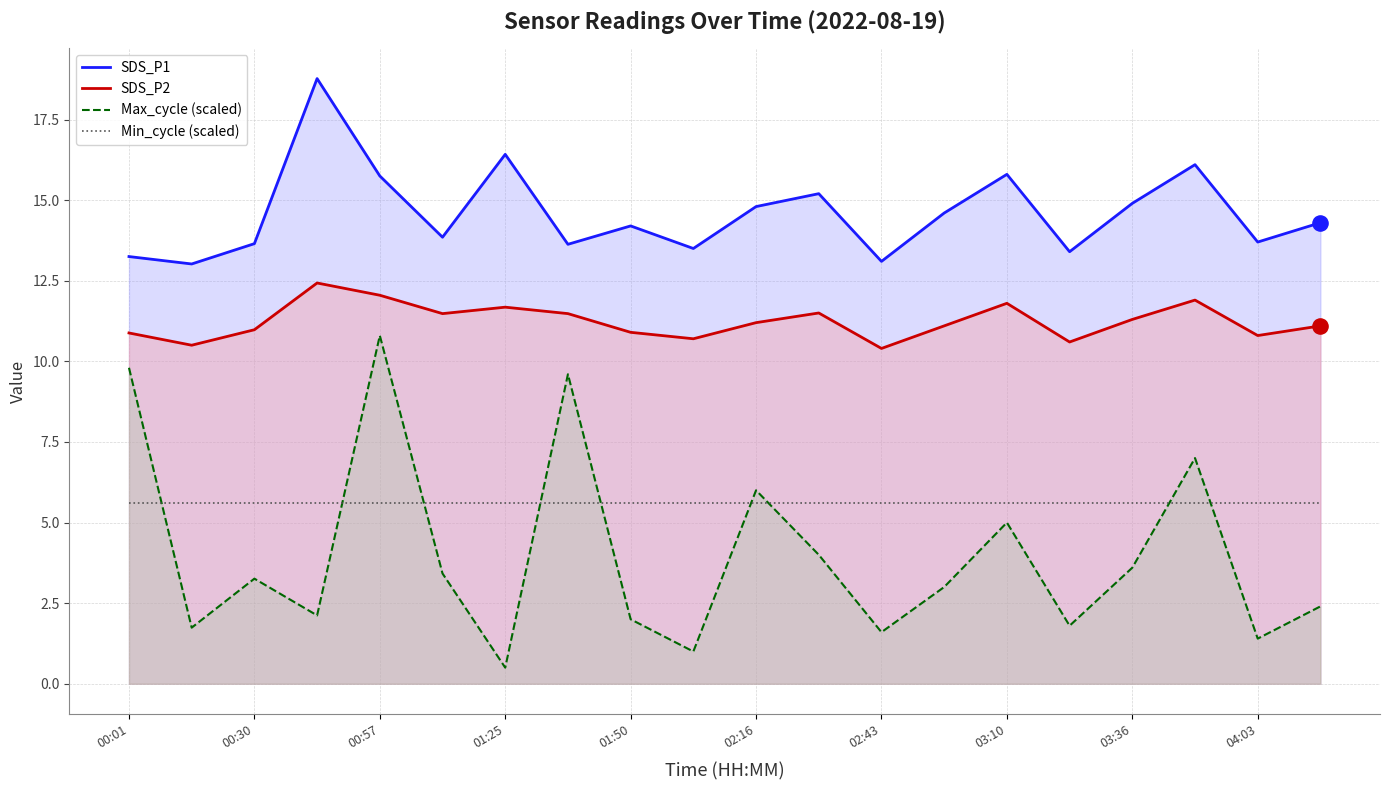

Which series has the largest Y range (max minus min)?

Max_cycle (scaled)